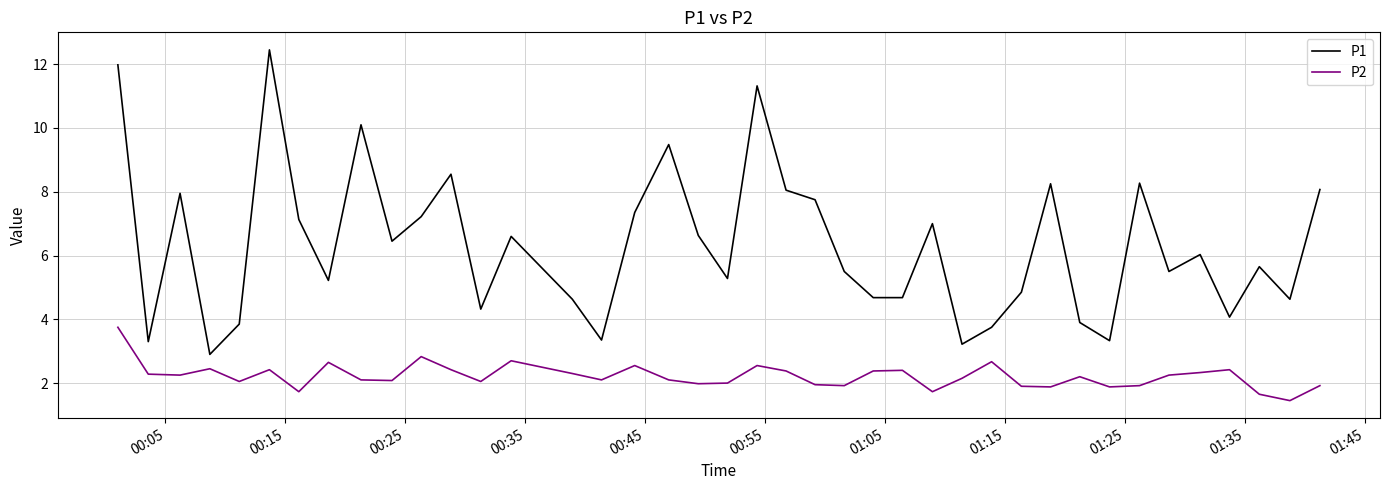

Which series has the largest total across all categories?

P1